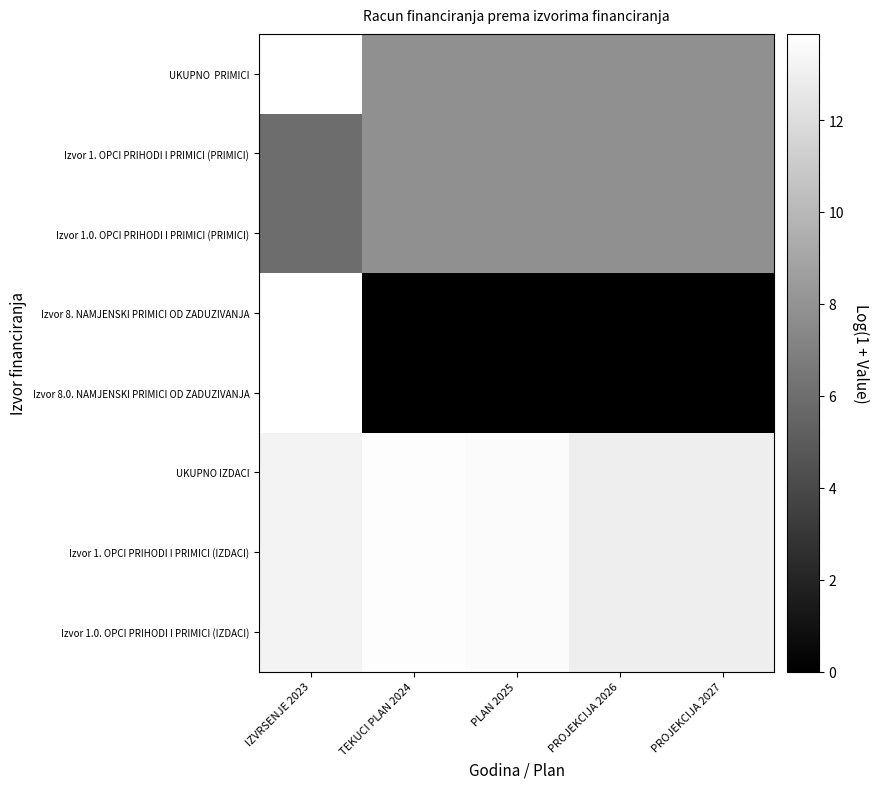

How many distinct data groups are displayed?

8